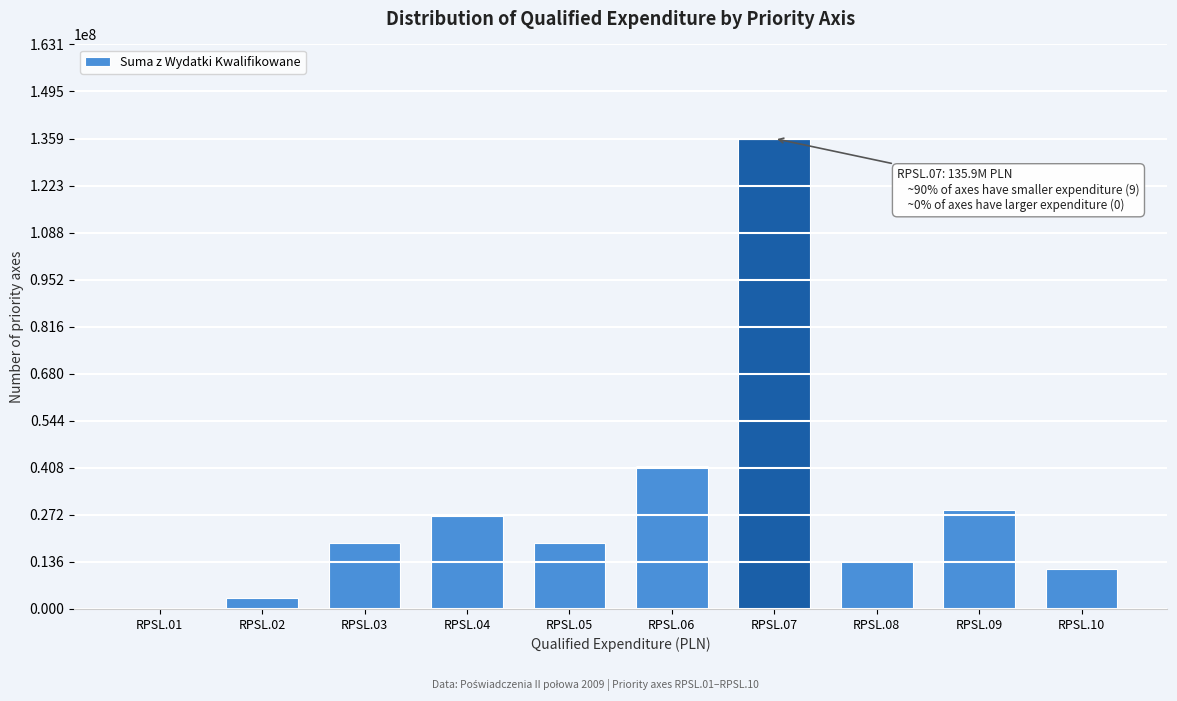

Is it true that the value at RPSL.06 is 41304562.8?

True